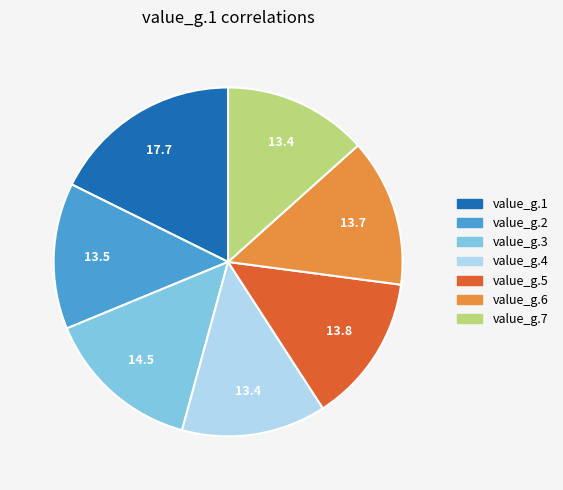

Between value_g.3 and value_g.2, which is larger?

value_g.3